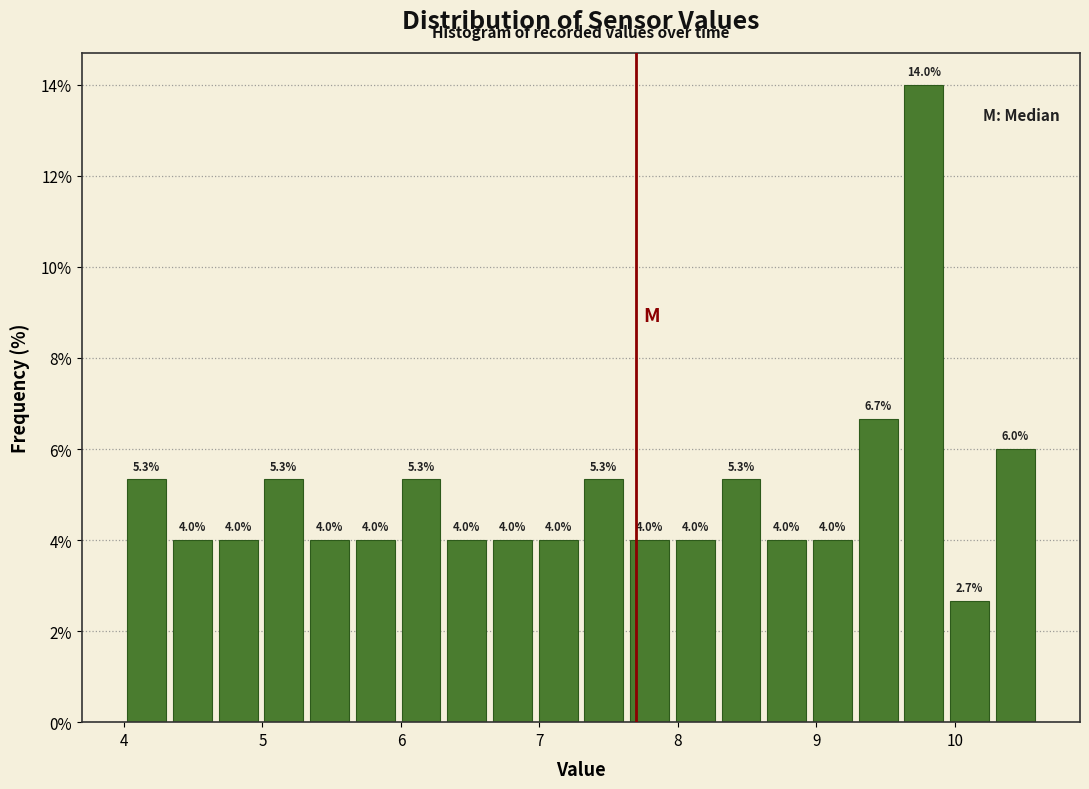

Read against the x-axis, roughly where is the centre of the tallest bar?

9.8